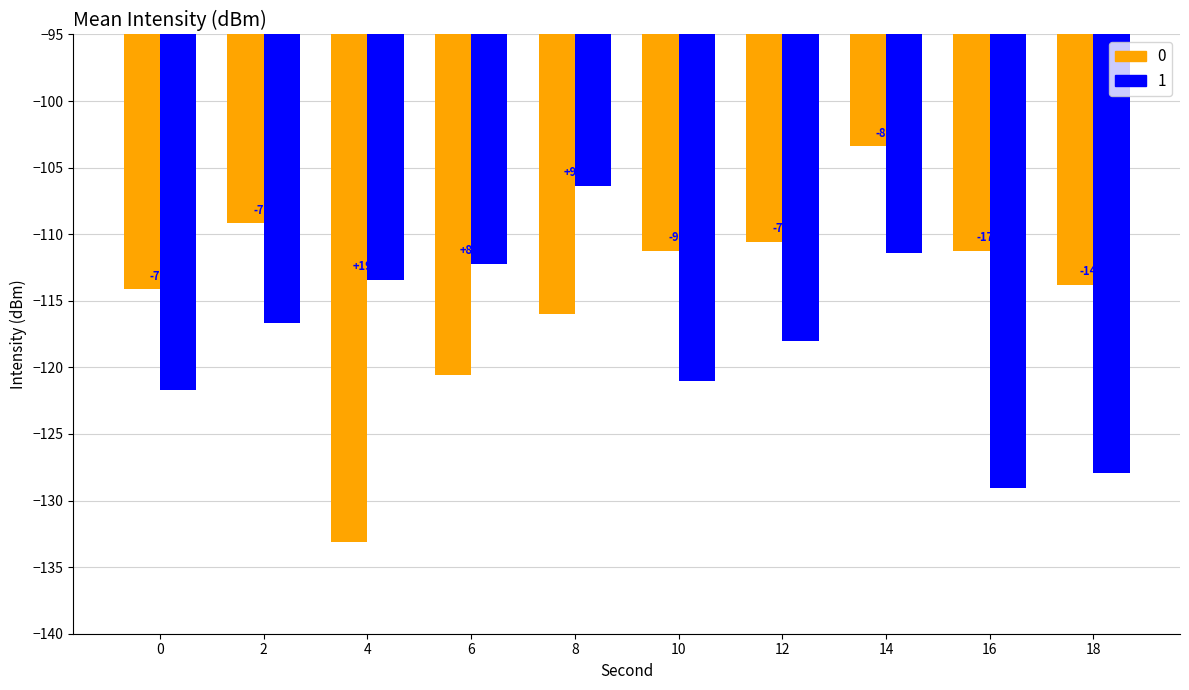

What are all the series names shown in the legend?

0, 1